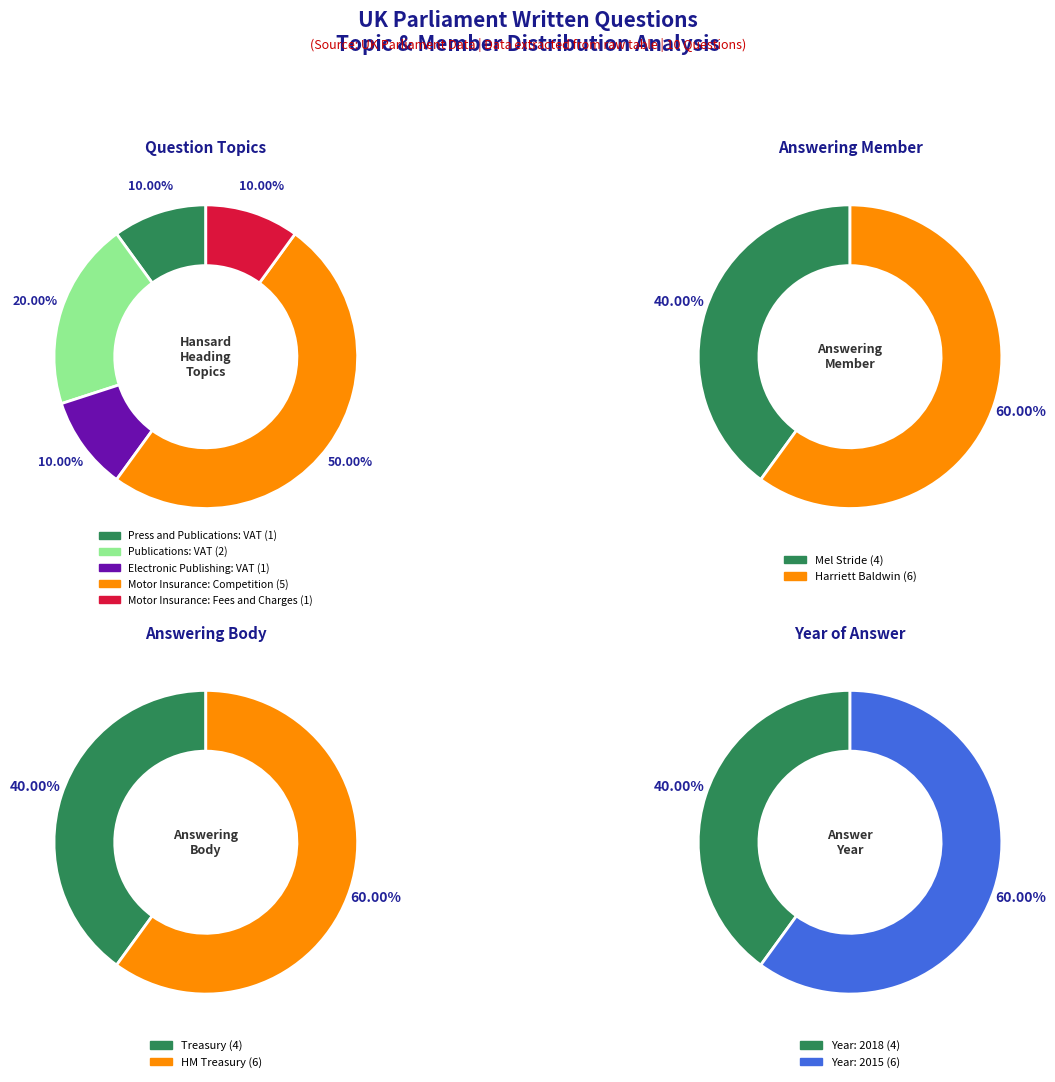

What percentage is the Press and Publications: VAT slice, to the nearest percent?

10%